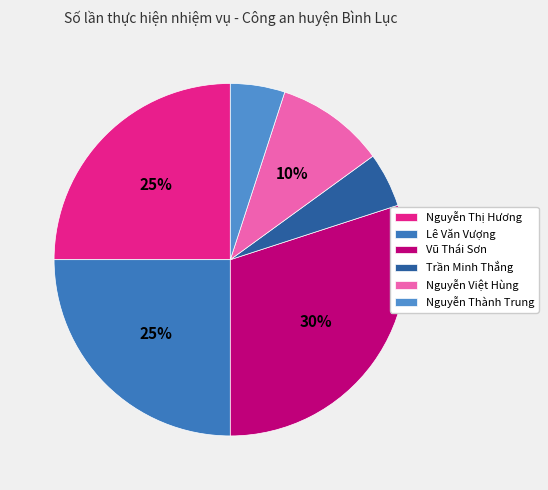

Do Nguyễn Thành Trung and Nguyễn Việt Hùng together represent more than half of the pie?

No